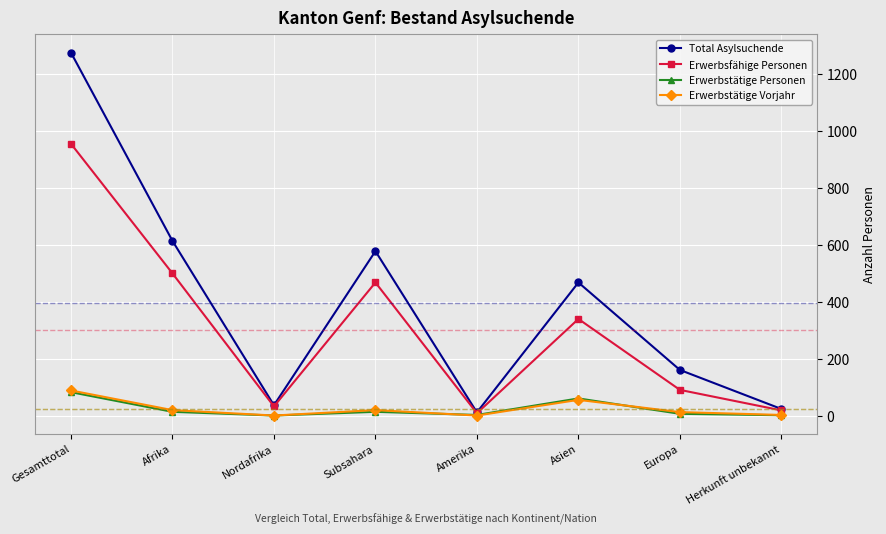

What is the difference between the second highest and minimum values in the Erwerbstätige Personen series?

60